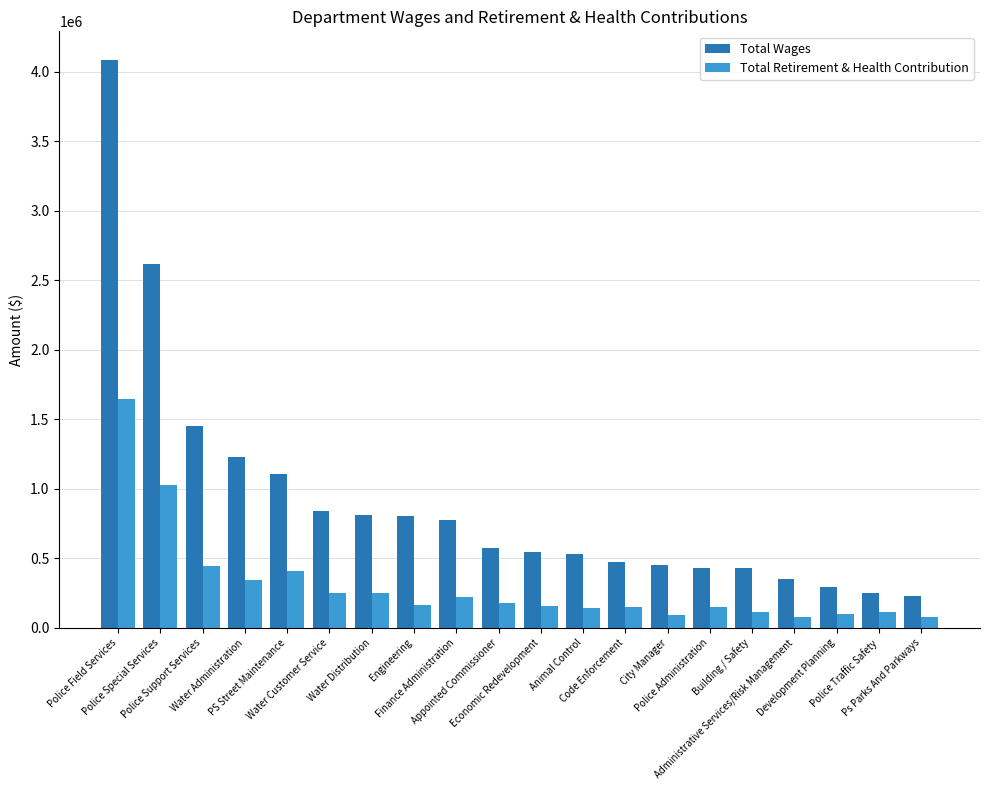

What is the smallest value displayed?

78221